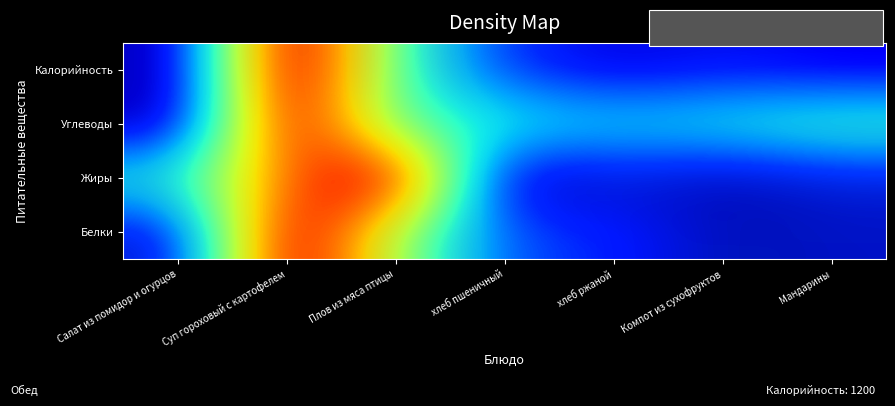

How many series are shown in this chart?

4